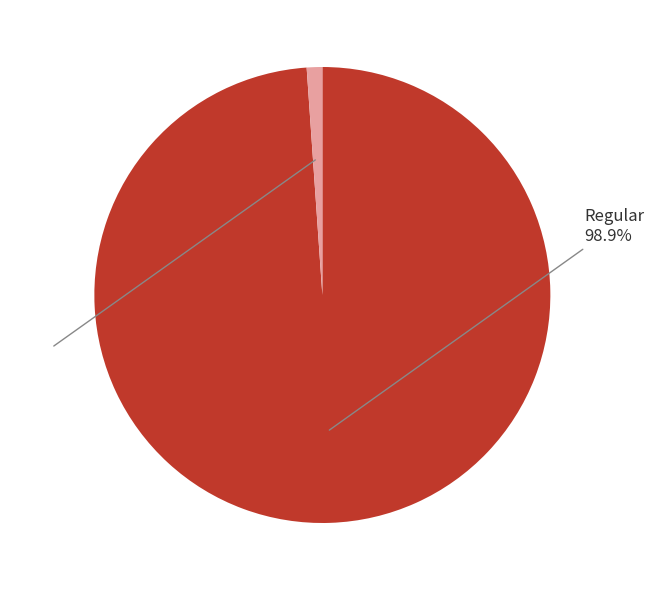

To the nearest percent, what portion does Regular represent?

99%